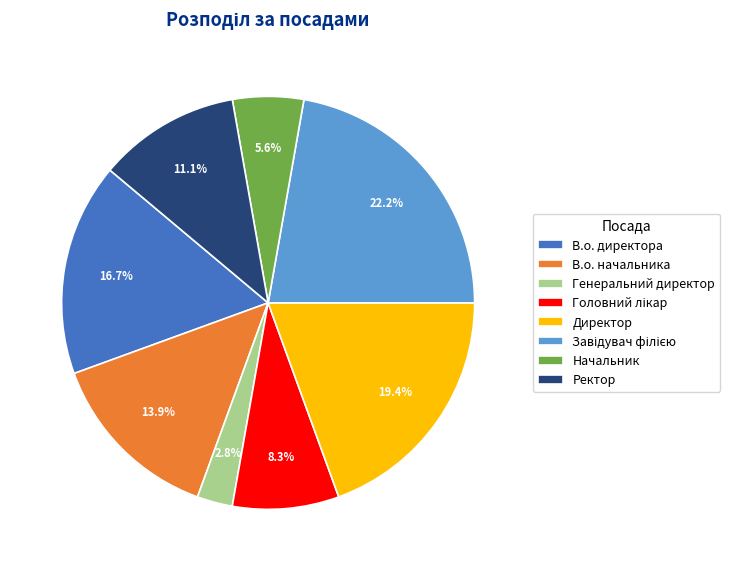

True or false: Директор accounts for 9% of the total.

False